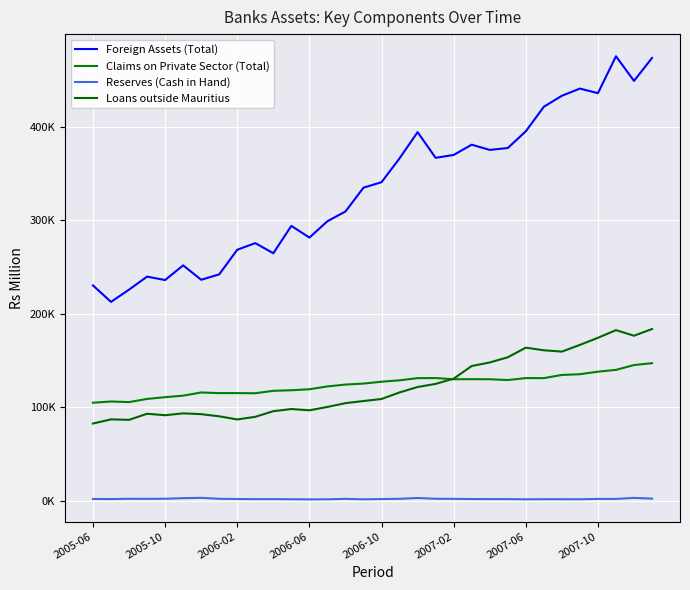

Where is Reserves (Cash in Hand) nearest to the value 2647?

31